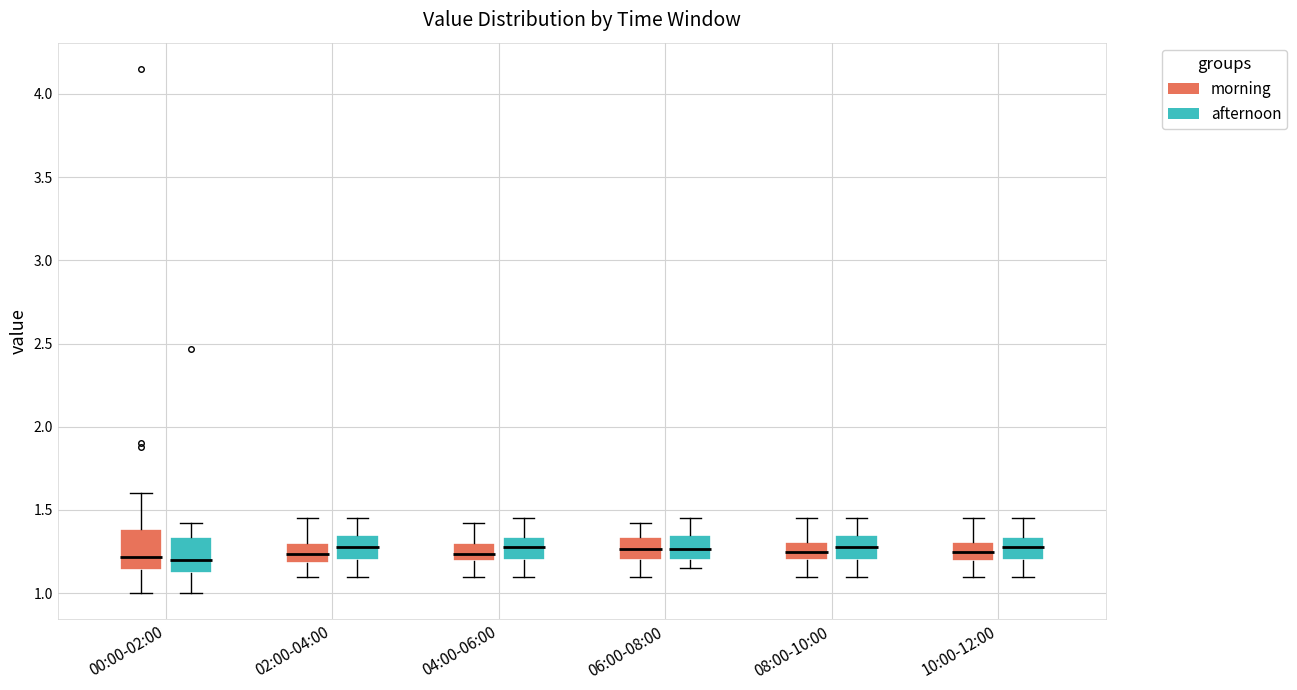

Reading left to right, read every box against the y-axis: the position of its median line, the range the box covers, and the ends of its whiskers. The values are not printed on the chart, so give them approximately, as read against the axis.

00:00-02:00 (morning): median 1.20, box 1.15 to 1.40, whiskers 1.00 to 1.60
00:00-02:00 (afternoon): median 1.20, box 1.10 to 1.35, whiskers 1.00 to 1.40
02:00-04:00 (morning): median 1.25, box 1.20 to 1.30, whiskers 1.10 to 1.45
02:00-04:00 (afternoon): median 1.30, box 1.20 to 1.35, whiskers 1.10 to 1.45
04:00-06:00 (morning): median 1.25, box 1.20 to 1.30, whiskers 1.10 to 1.40
04:00-06:00 (afternoon): median 1.30, box 1.20 to 1.35, whiskers 1.10 to 1.45
06:00-08:00 (morning): median 1.25, box 1.20 to 1.35, whiskers 1.10 to 1.40
06:00-08:00 (afternoon): median 1.25, box 1.20 to 1.35, whiskers 1.15 to 1.45
08:00-10:00 (morning): median 1.25, box 1.20 to 1.30, whiskers 1.10 to 1.45
08:00-10:00 (afternoon): median 1.30, box 1.20 to 1.35, whiskers 1.10 to 1.45
10:00-12:00 (morning): median 1.25, box 1.20 to 1.30, whiskers 1.10 to 1.45
10:00-12:00 (afternoon): median 1.30, box 1.20 to 1.35, whiskers 1.10 to 1.45